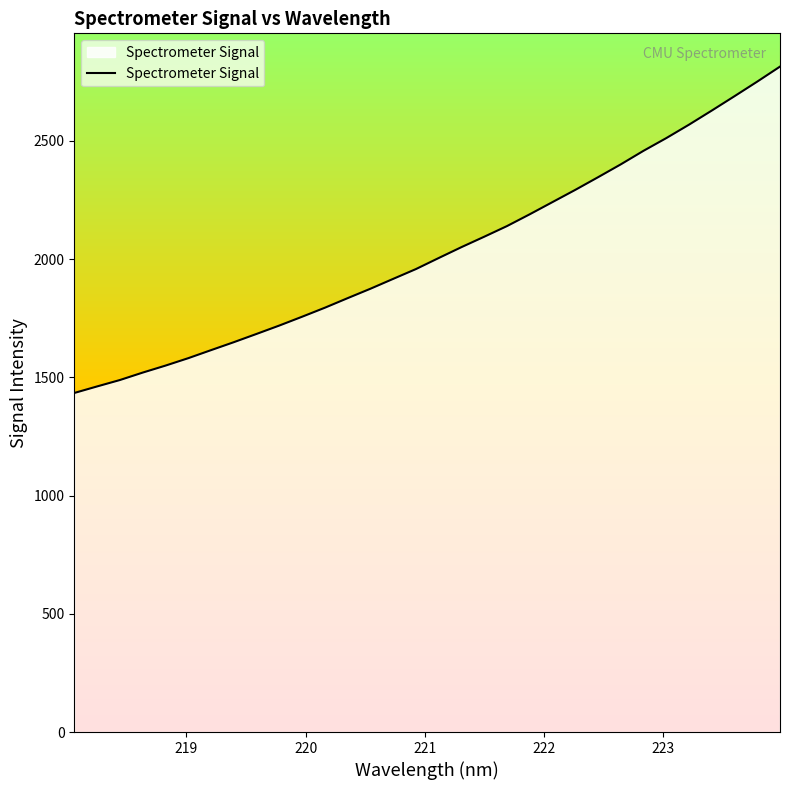

What is the greatest value displayed?

2813.9